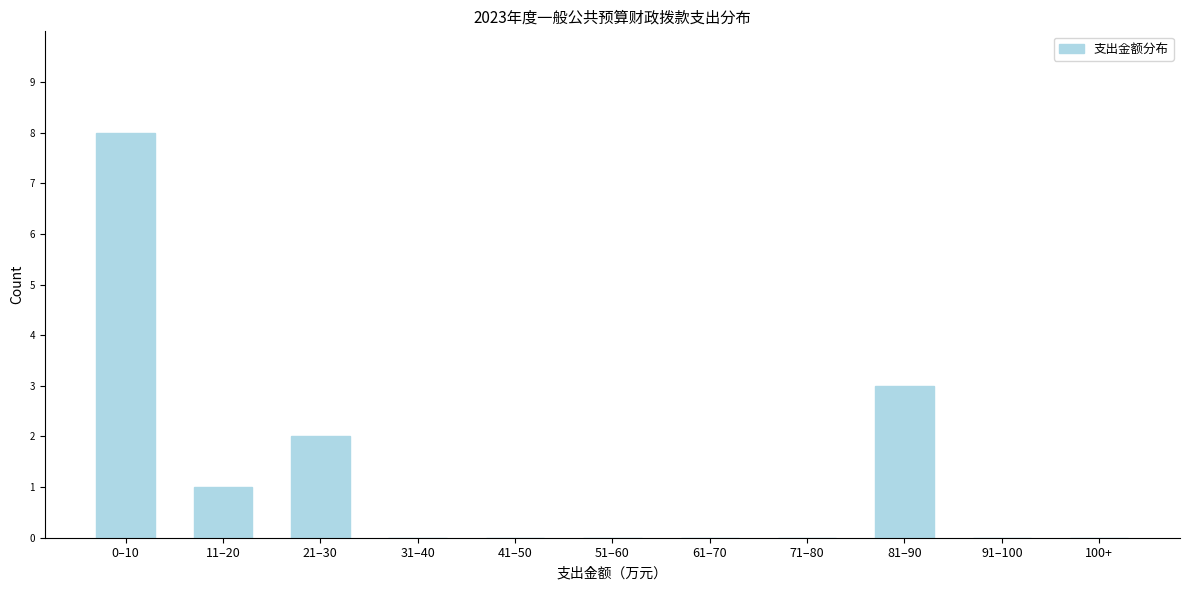

Reading right to left, list all the values displayed in this chart.

100+=0	91–100=0	81–90=3	71–80=0	61–70=0	51–60=0	41–50=0	31–40=0	21–30=2	11–20=1	0–10=8